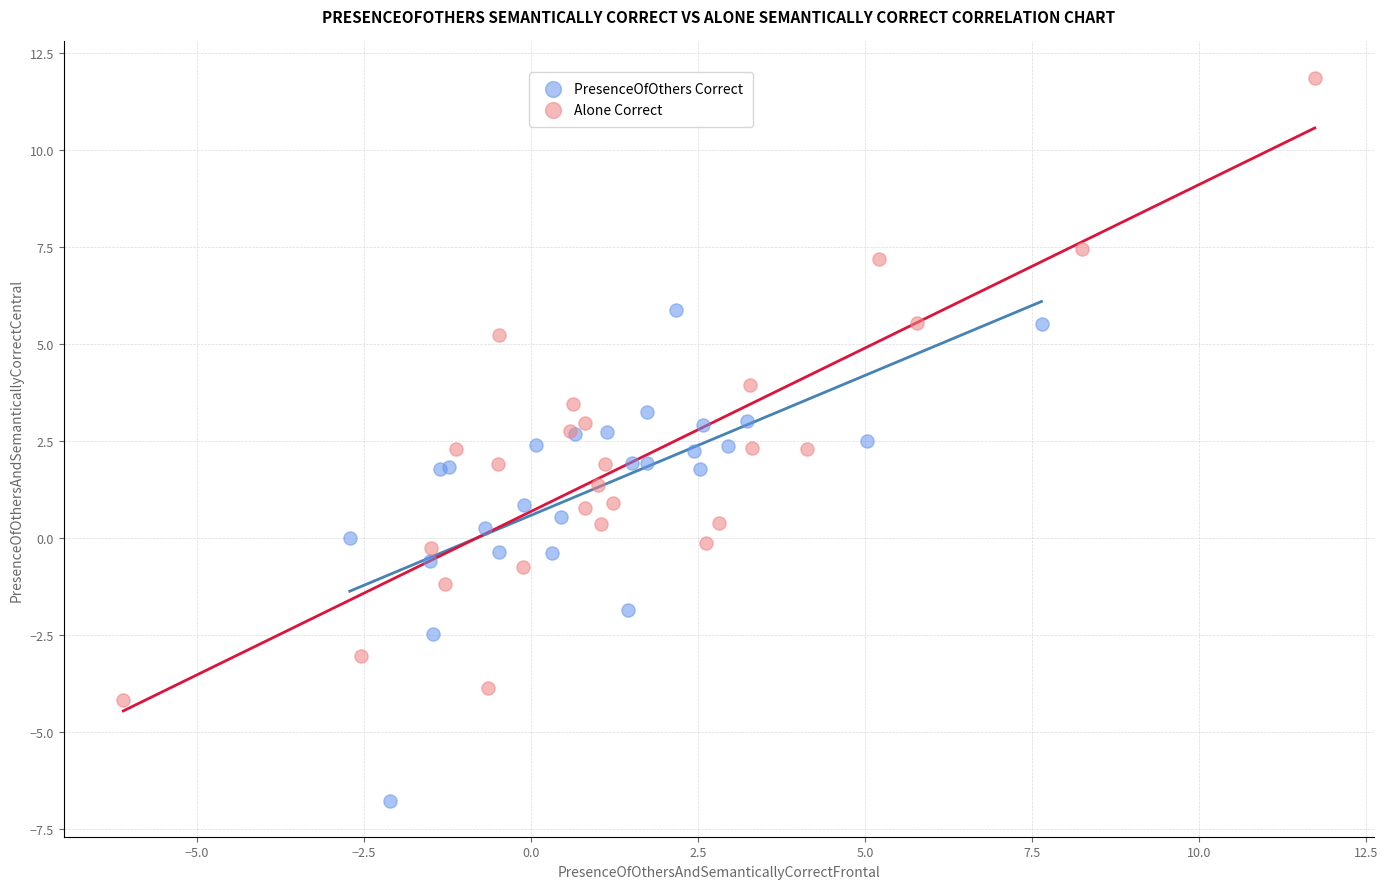

Which series contains the highest Y value?

Alone Correct